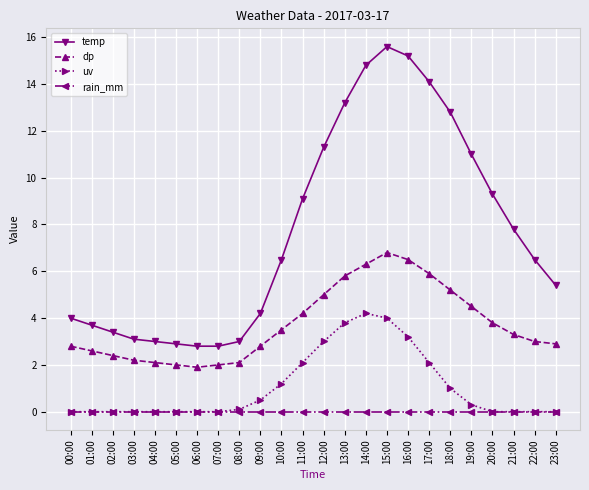

At which label does temp reach its peak?

15:00